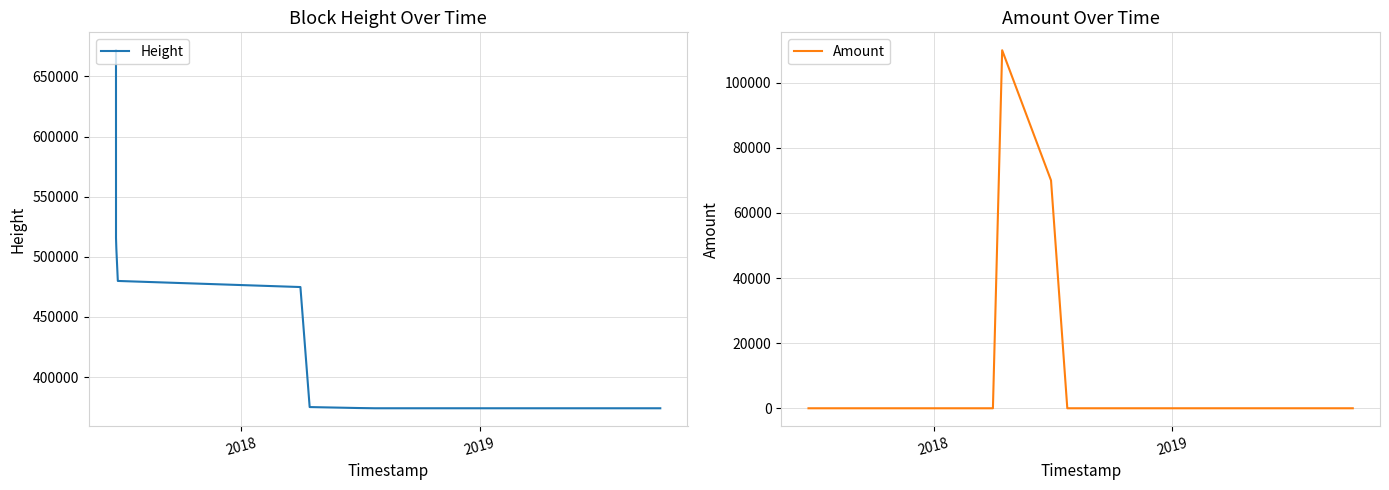

What is the lowest value of the Height series?

374010